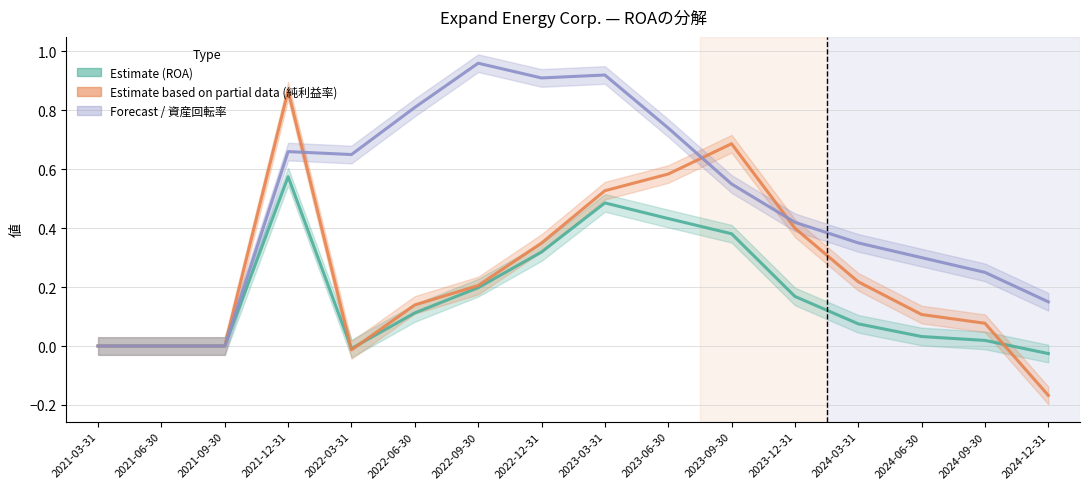

At 2024-12-31, list the series in order from smallest to largest.

純利益率, ROA, 資産回転率